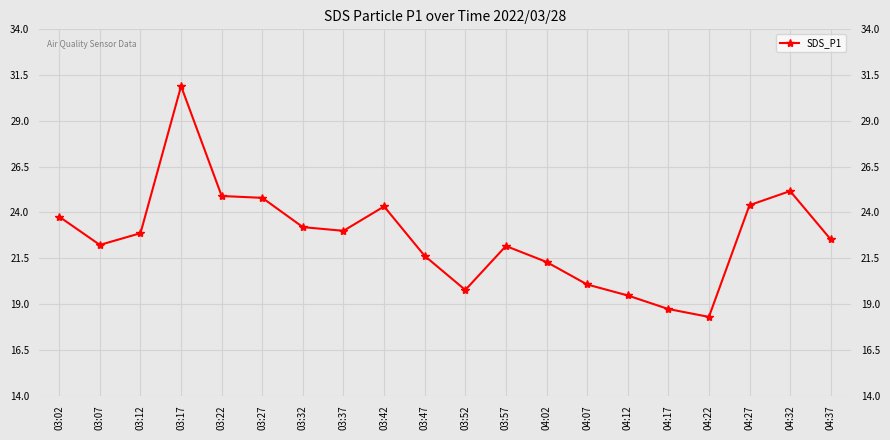

Which has a higher value, 03:47 or 04:37?

04:37